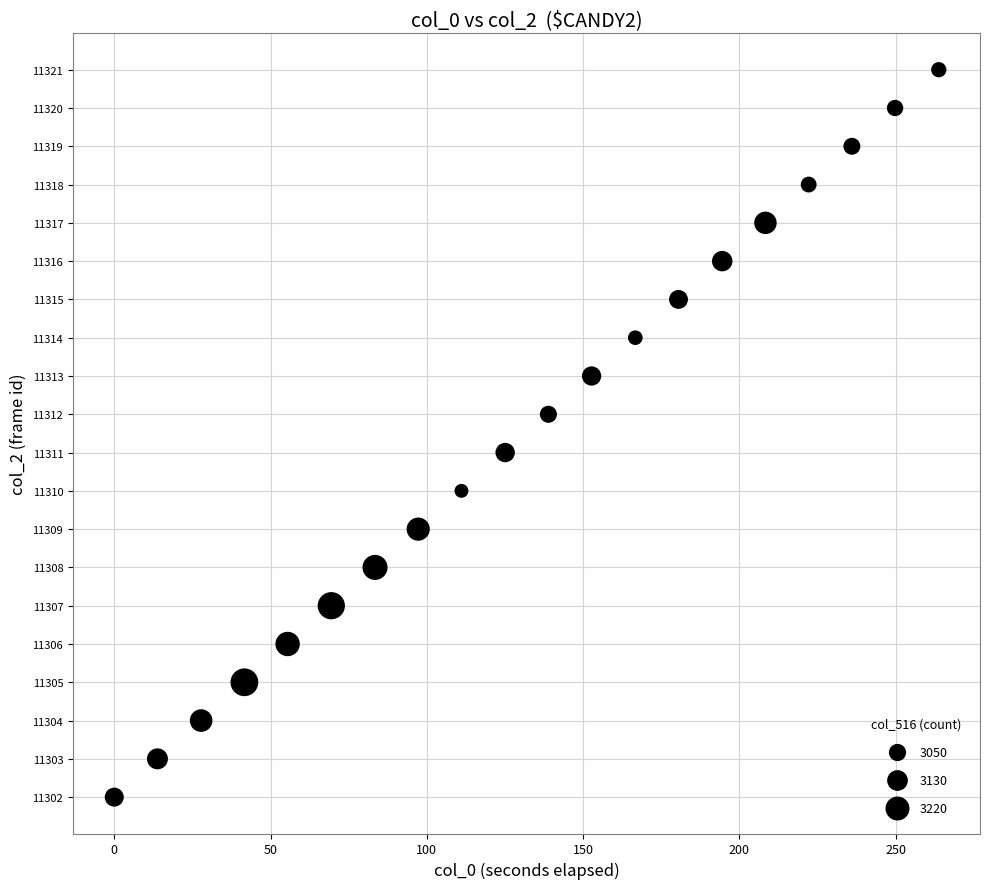

What is the range of Y values (max minus min)?

19